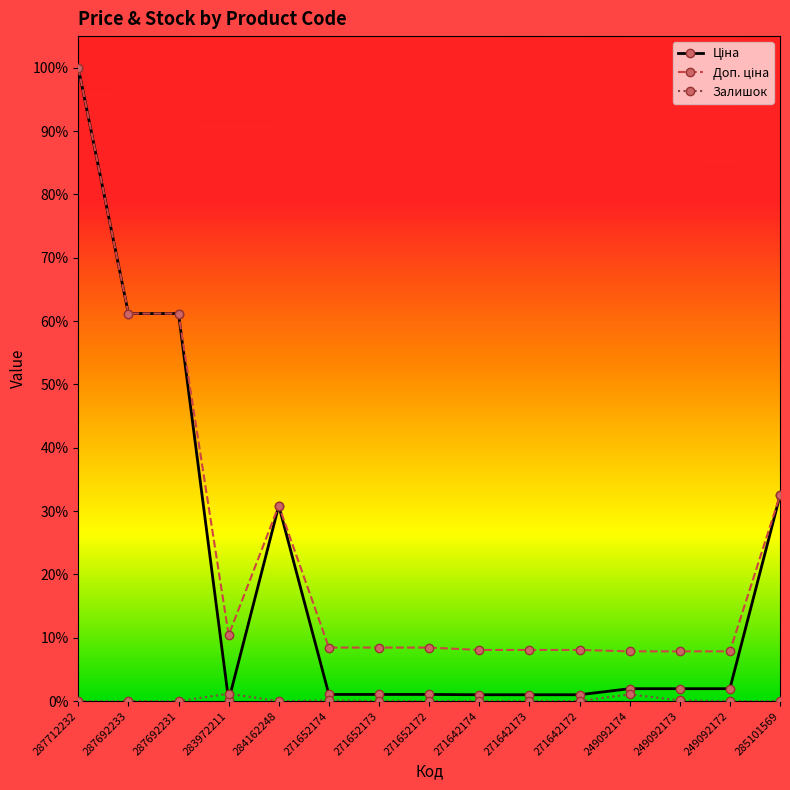

True or false: Залишок has more than 1 interior local peaks.

True